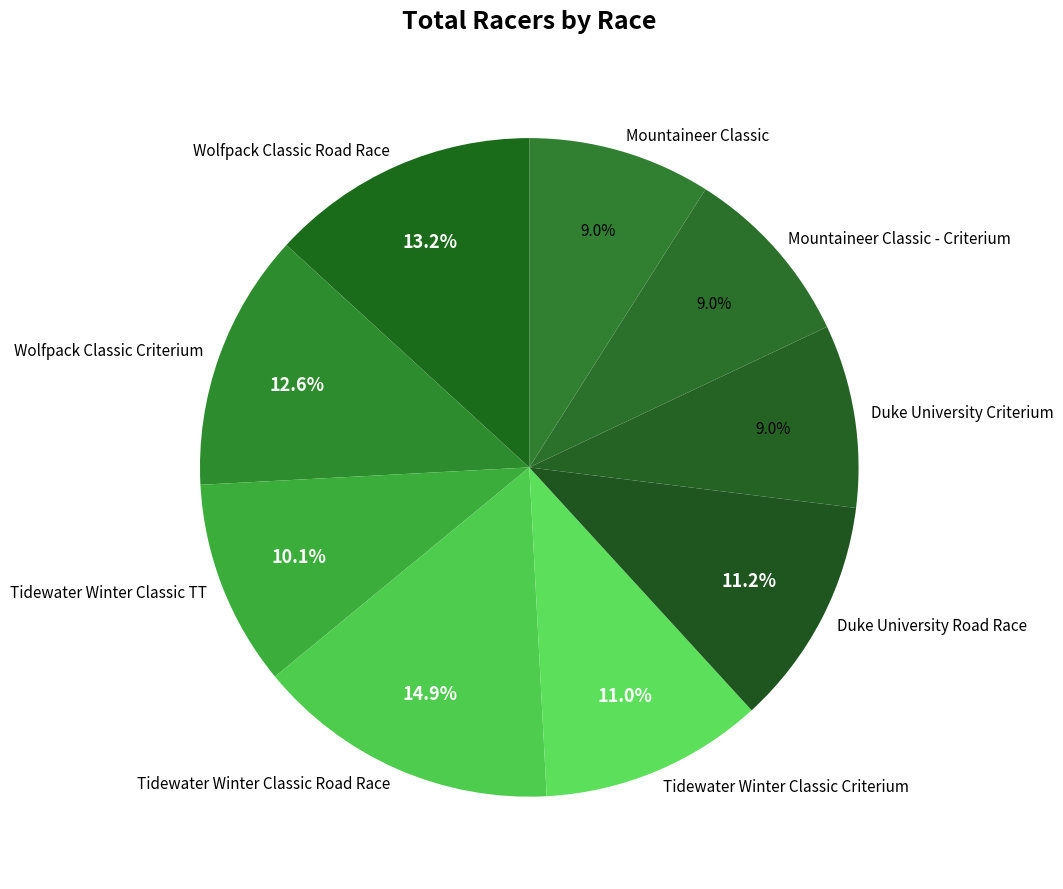

The Tidewater Winter Classic Road Race slice represents 23% of the pie. True or false?

False